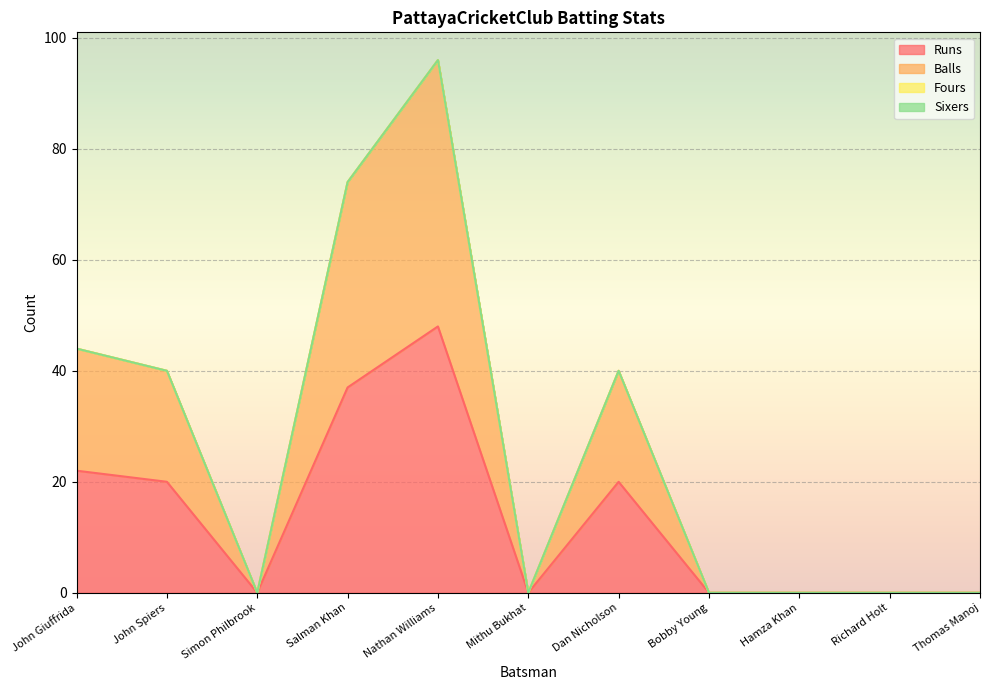

What is the spread (max minus min) of values at John Giuffrida?

22